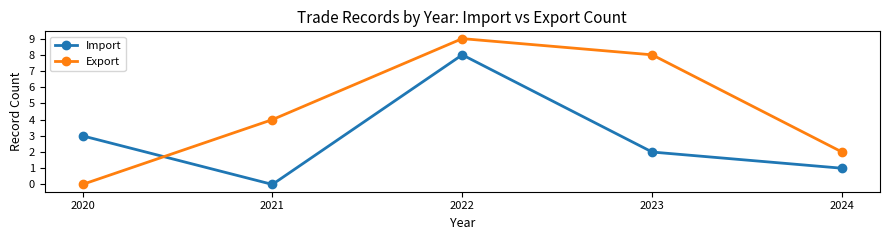

What value does the Import series have at 2020?

3